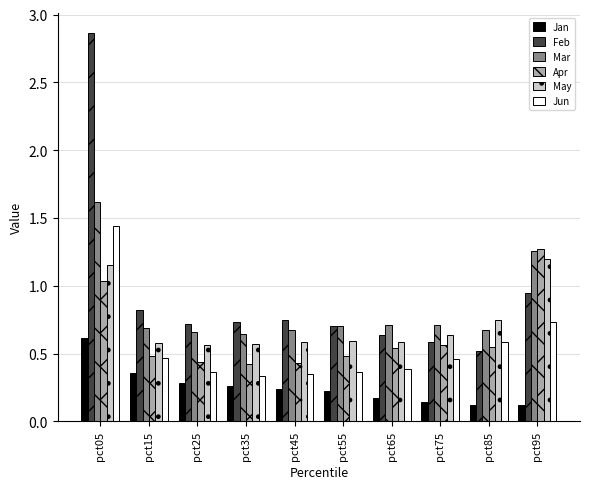

What is the sum of all Feb values?

9.3